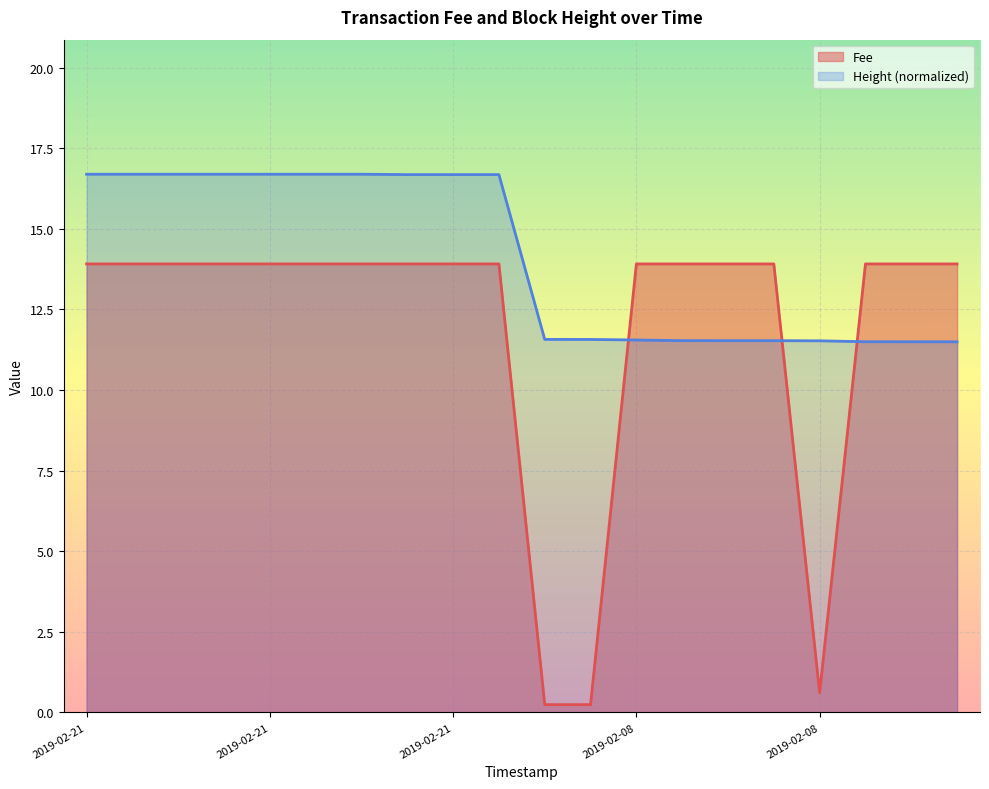

Between 2019-02-08 18:53:00 and 2019-02-21 21:49:38, which is larger?

2019-02-08 18:53:00